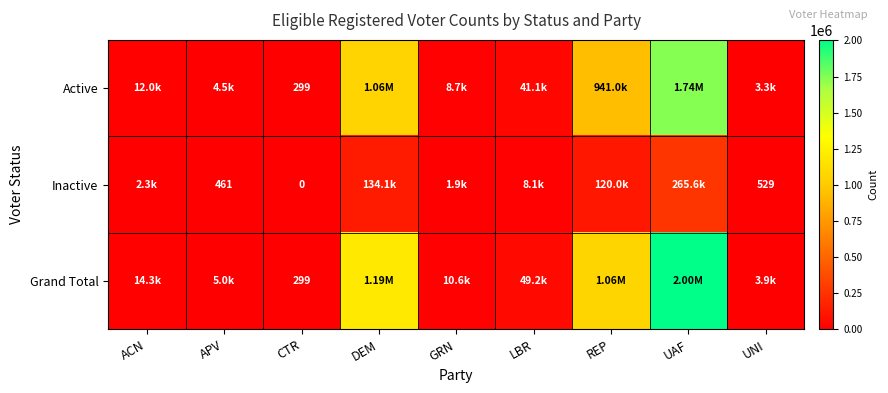

Where is Grand Total nearest to the value 1002247?

REP